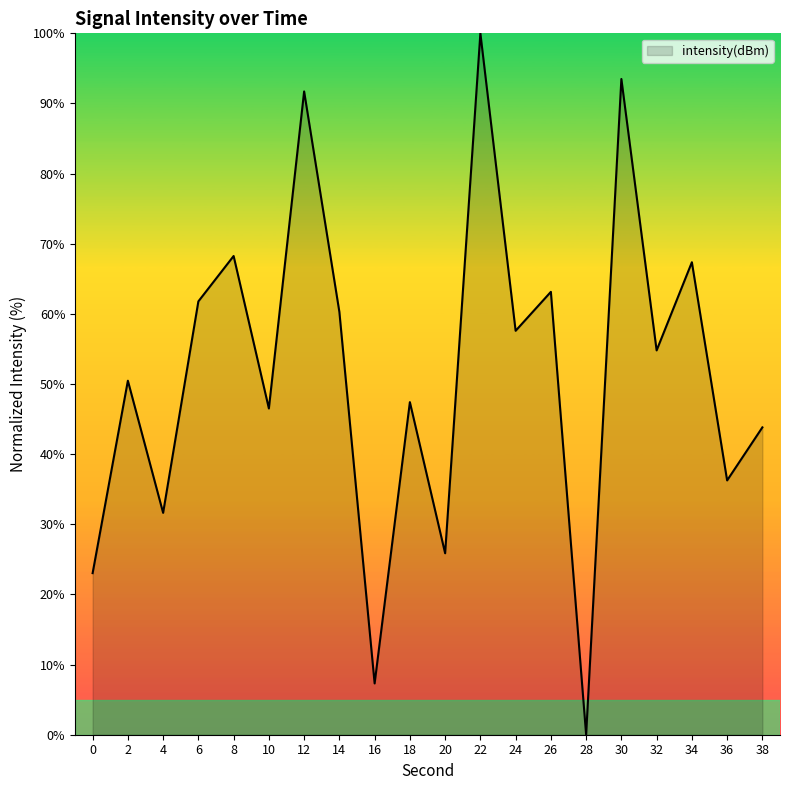

Reading right to left, list all the values displayed in this chart.

38=43.8	36=36.3	34=67.4	32=54.8	30=93.5	28=0.0	26=63.1	24=57.6	22=100.0	20=25.9	18=47.4	16=7.3	14=60.3	12=91.7	10=46.5	8=68.3	6=61.8	4=31.6	2=50.5	0=23.0